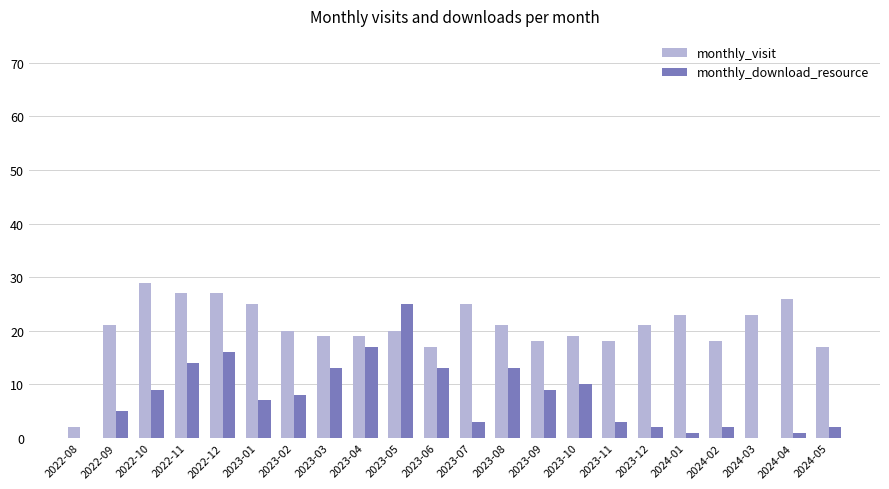

Which series has the largest total across all categories?

monthly_visit